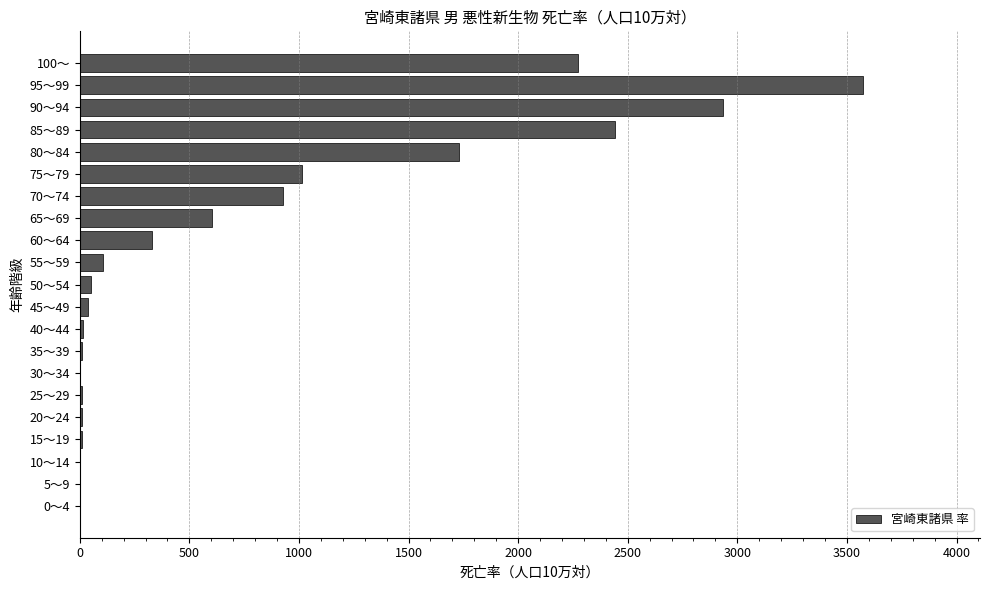

The value at 100～ is 2272.7. True or false?

True